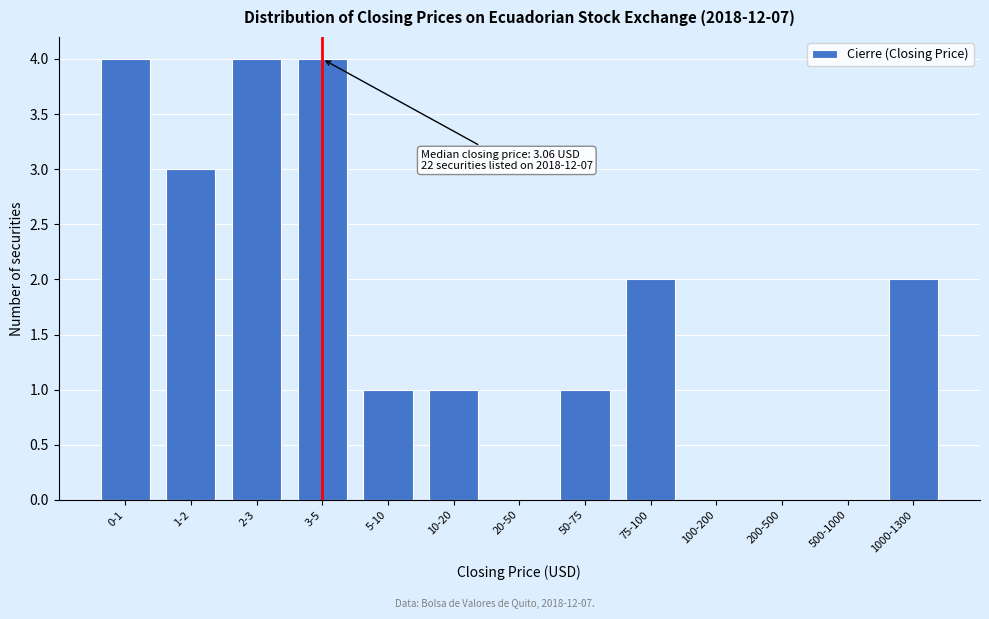

Reading left to right, list all the values displayed in this chart.

0-1=4	1-2=3	2-3=4	3-5=4	5-10=1	10-20=1	20-50=0	50-75=1	75-100=2	100-200=0	200-500=0	500-1000=0	1000-1300=2